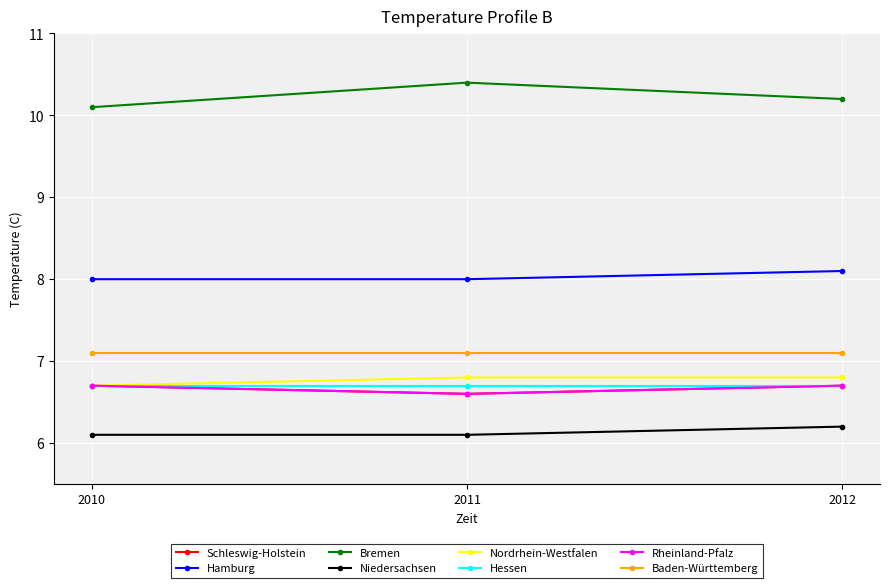

At which category does the chart reach its peak across all series?

2011